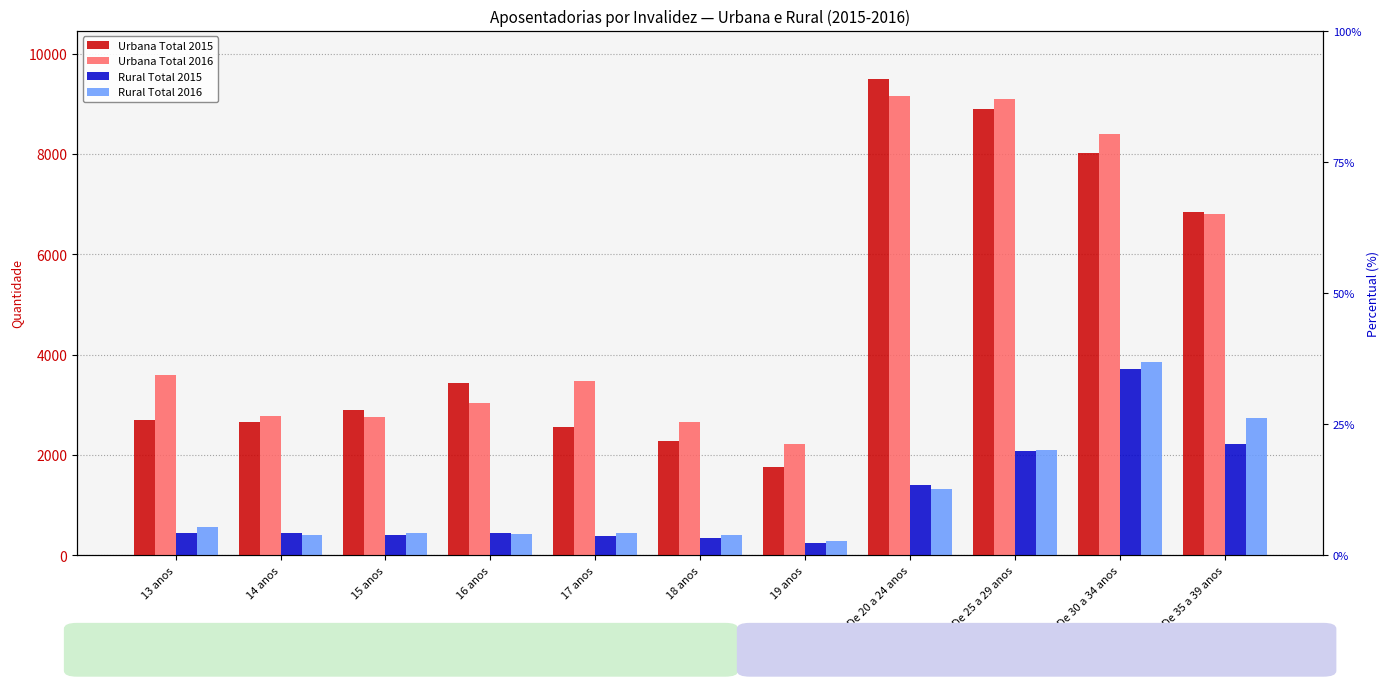

Which series has the largest total across all categories?

Urbana Total 2016